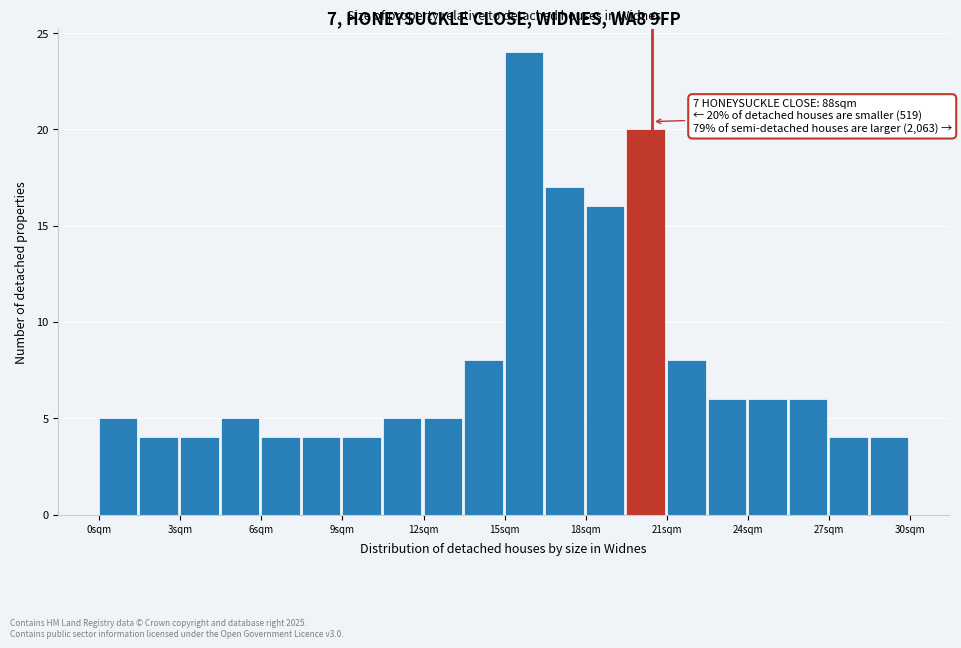

Read against the x-axis, roughly where is the centre of the tallest bar?

15.5